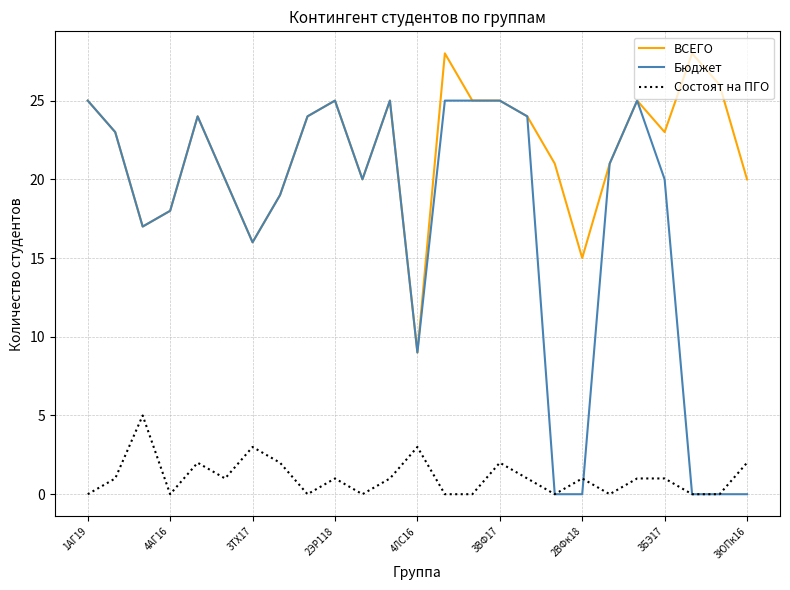

Does the chart have visible grid lines?

Yes